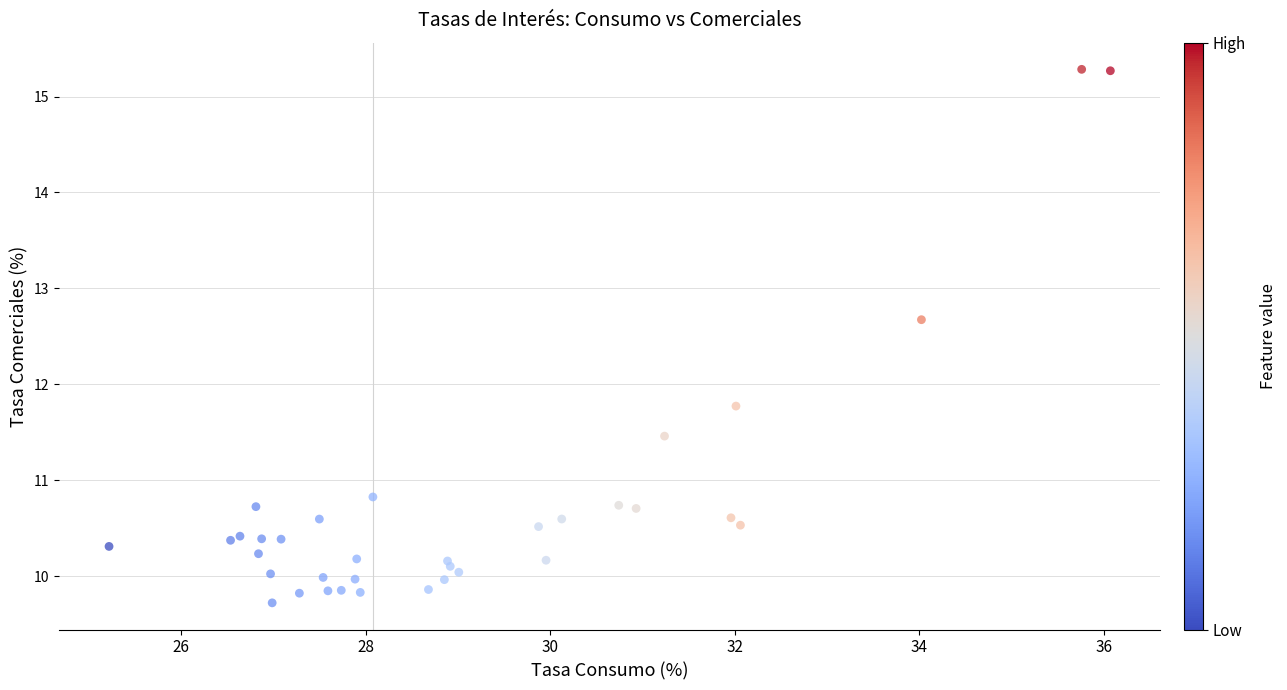

What Y value in the scatter plot is closest to 12?

11.8